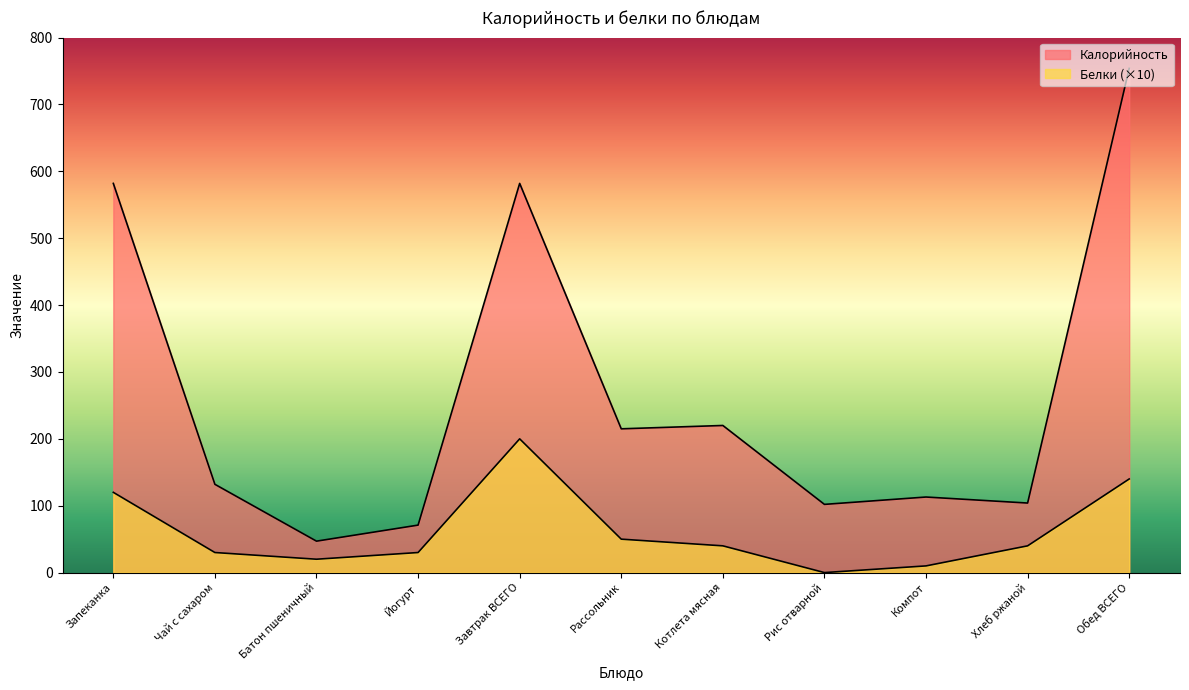

What is the maximum value shown in the chart?

754